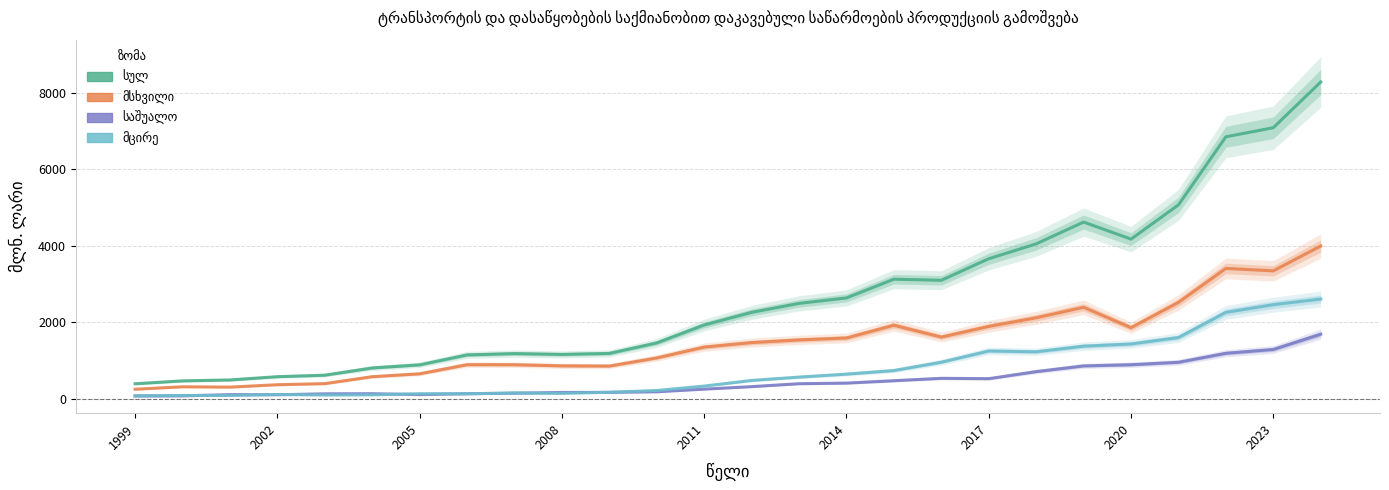

What is the smallest value displayed?

69.9